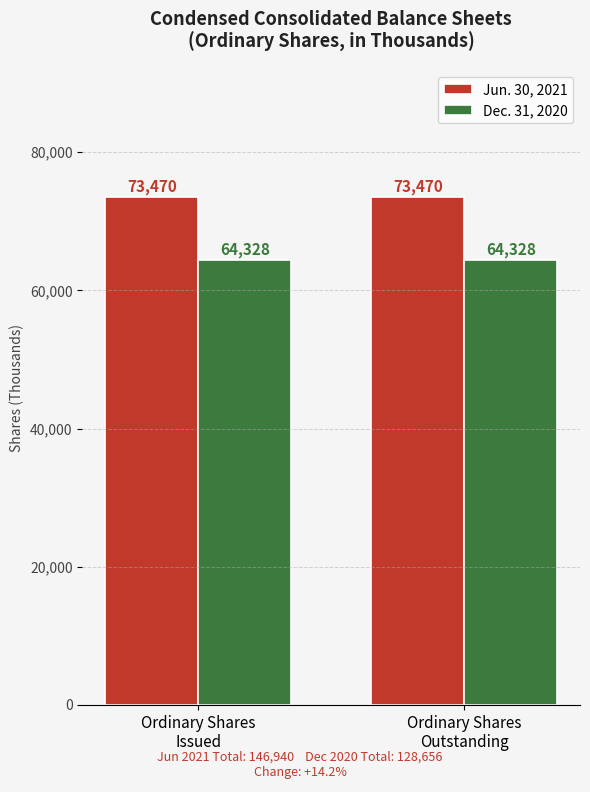

What is the average value of the Jun. 30, 2021 series?

73470